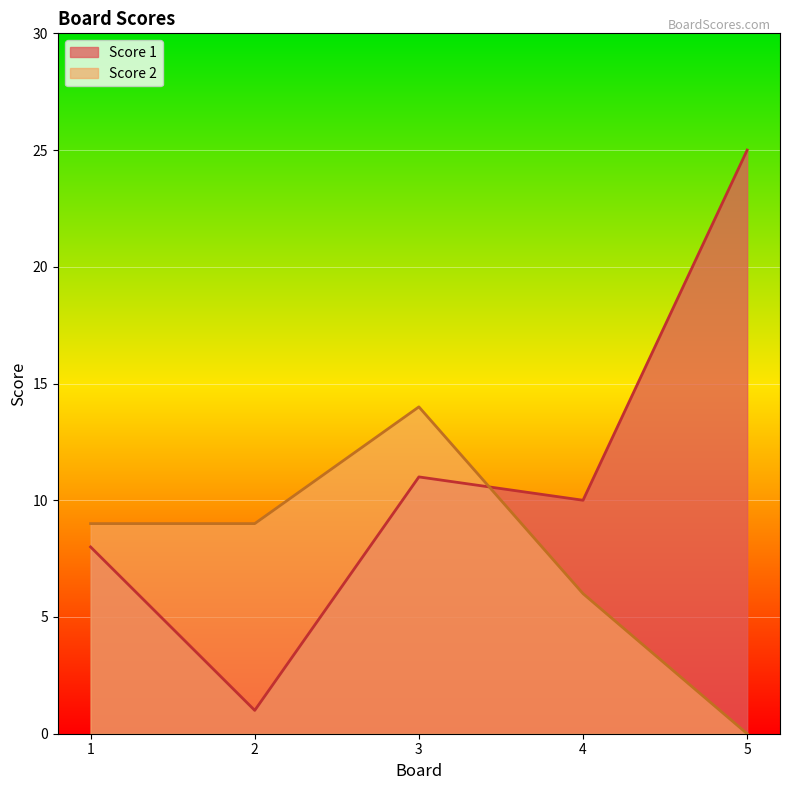

What is the difference between the maximum and minimum values in the Score 1 series?

24